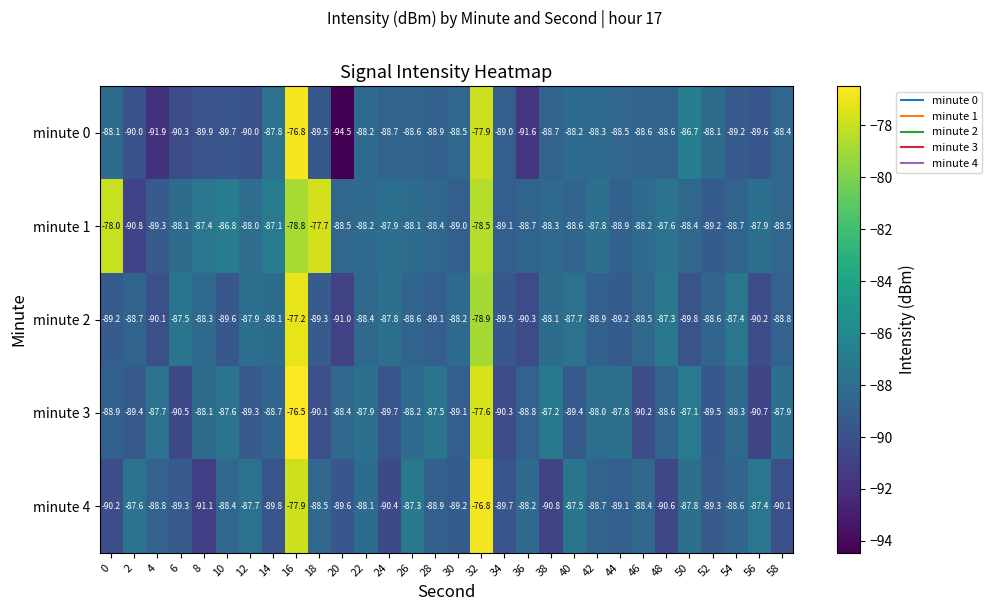

What is the difference between the minute 0 values at 12 and 22?

1.8